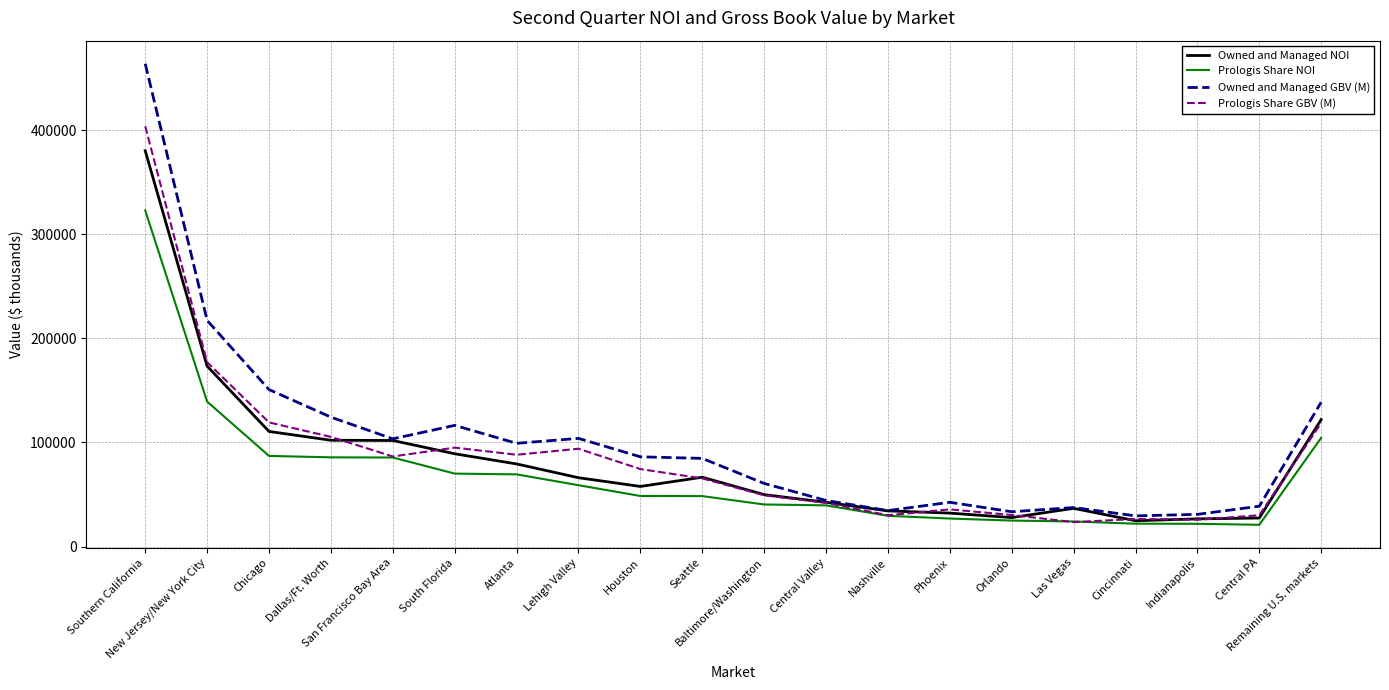

Which series has the widest spread of values?

Owned and Managed GBV (M)